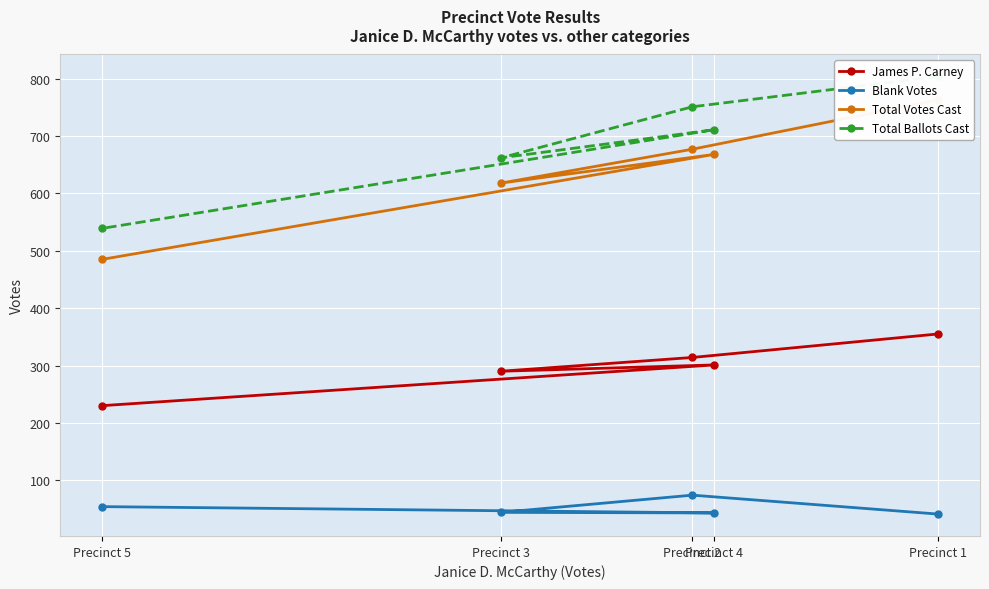

True or false: James P. Carney and Blank Votes cross at least once.

False